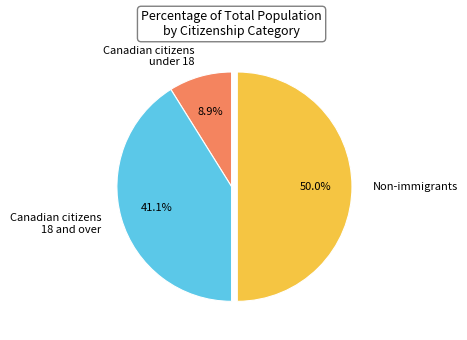

What is the smallest slice in the pie chart?

Canadian citizens under 18